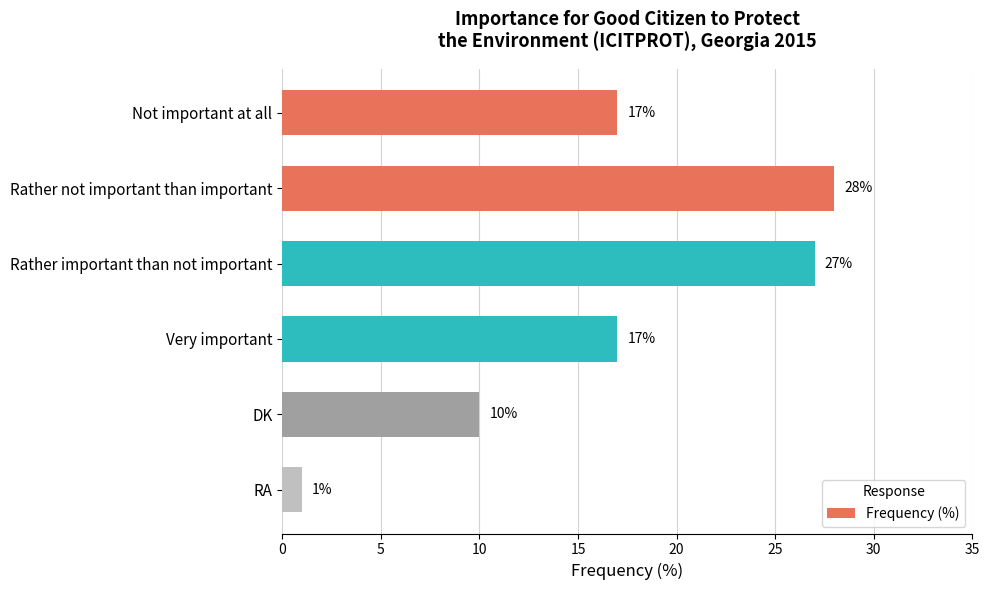

What is the label of the 4th bar from the top?

Very important